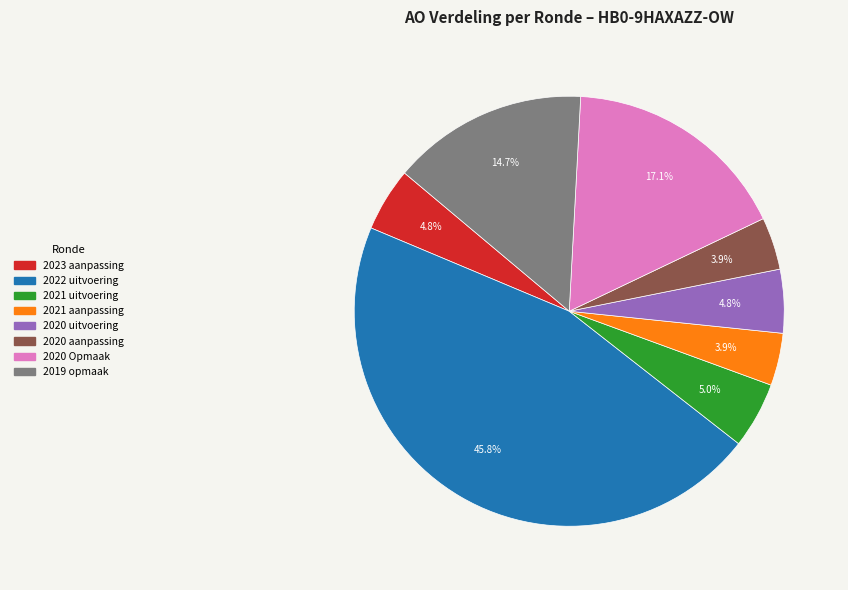

Count the number of slices in the pie.

8